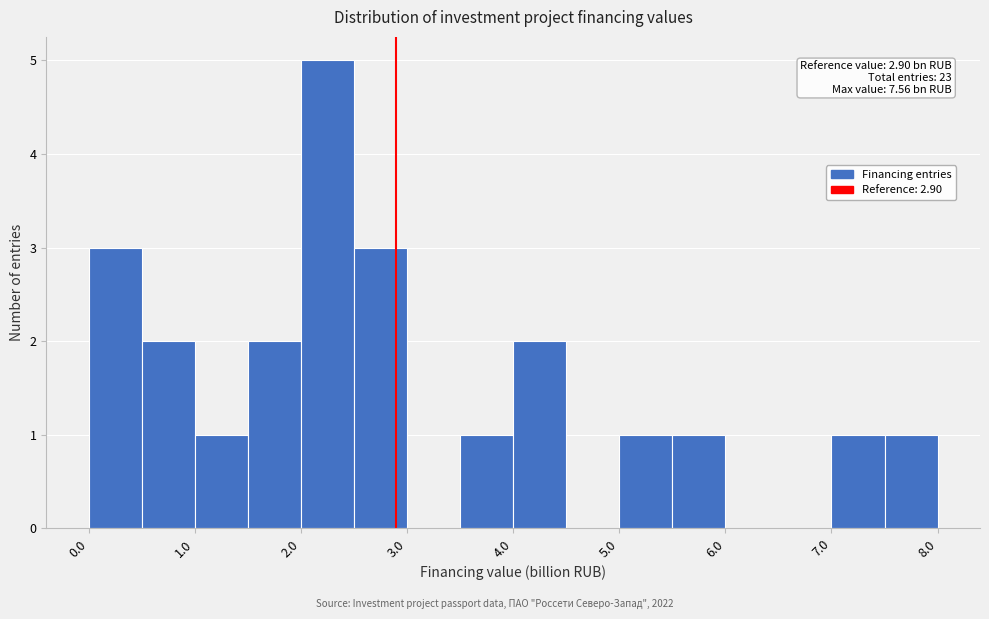

Which range on the x-axis has the tallest bar?

2.0 to 2.5